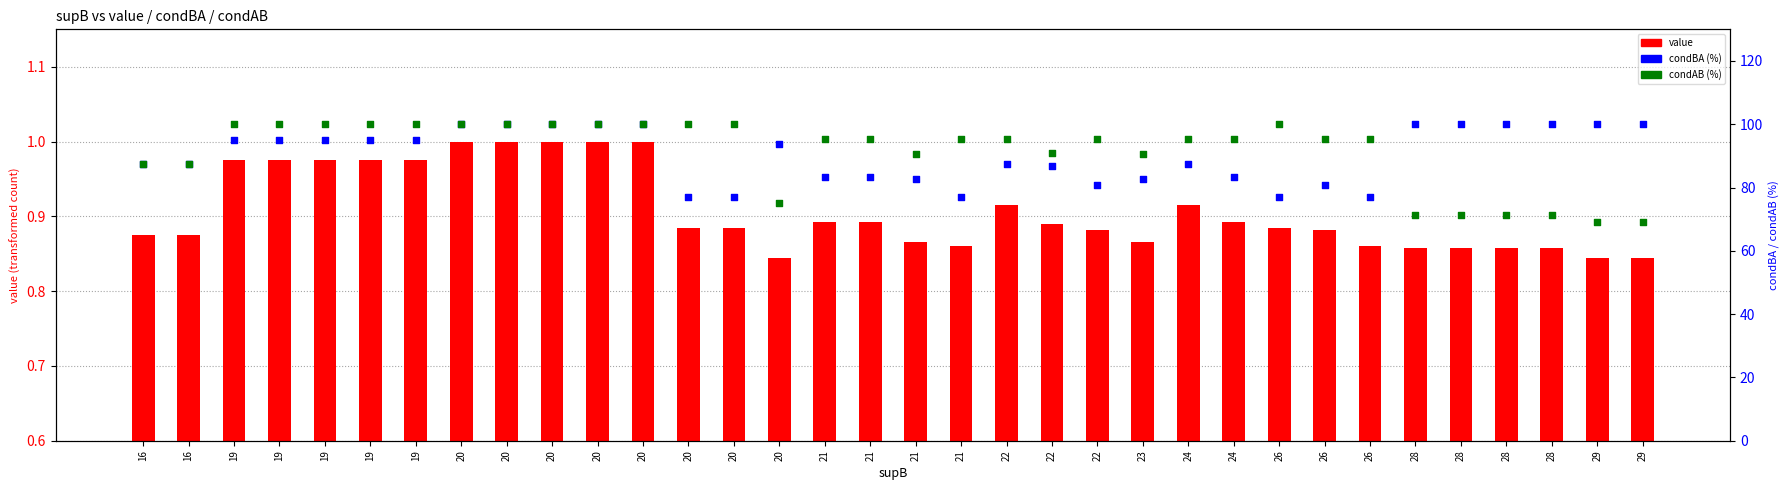

At how many categories does at least one series exceed 87?

34